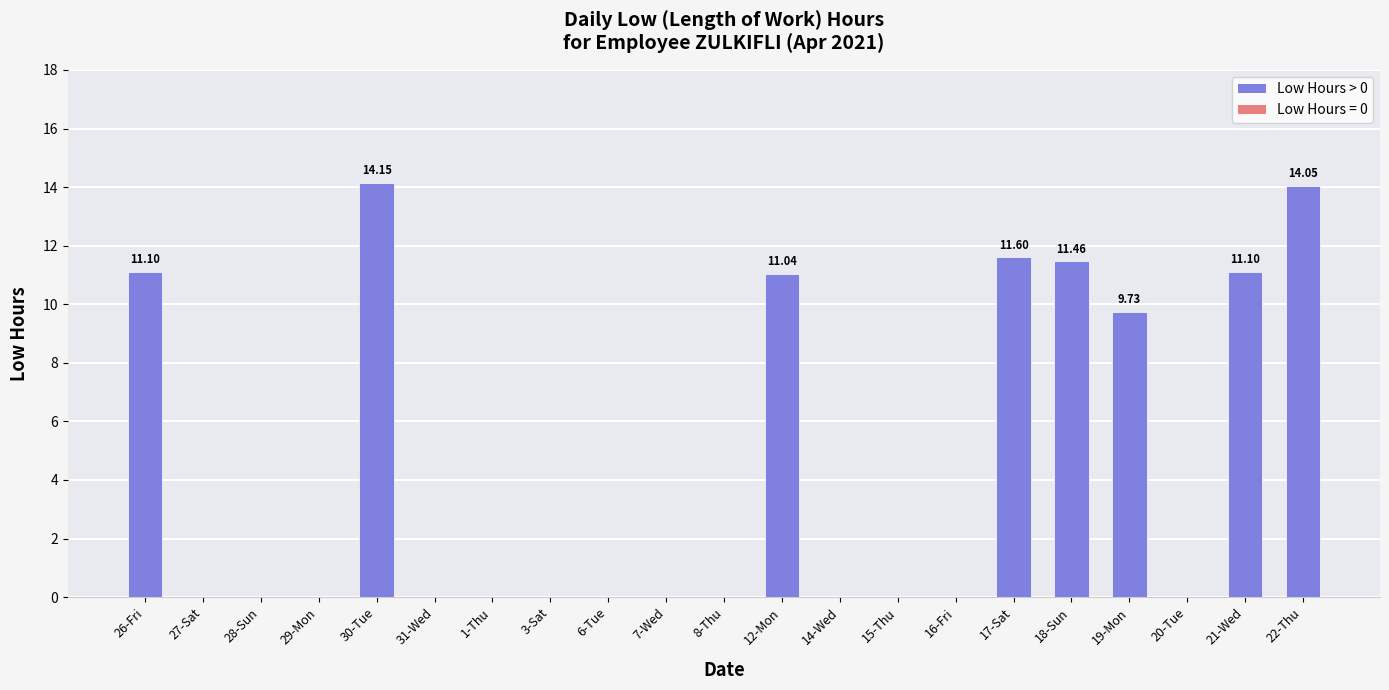

What is the sum of the values at 19-Mon and 30-Tue?

23.9